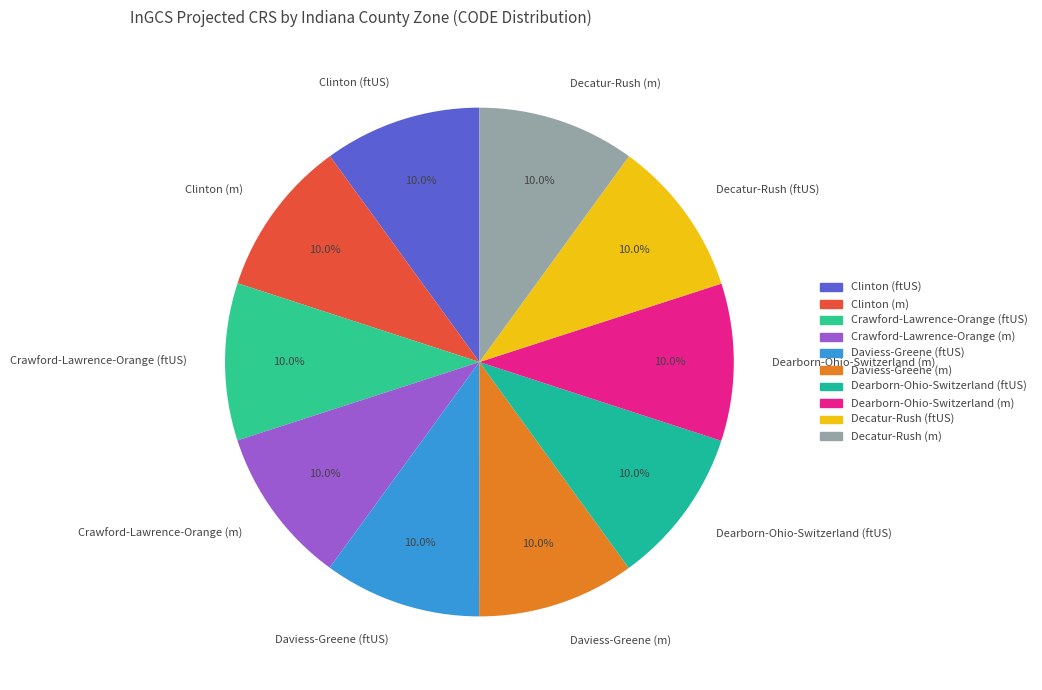

Is it true that Decatur-Rush (m) is 10% of the pie?

True